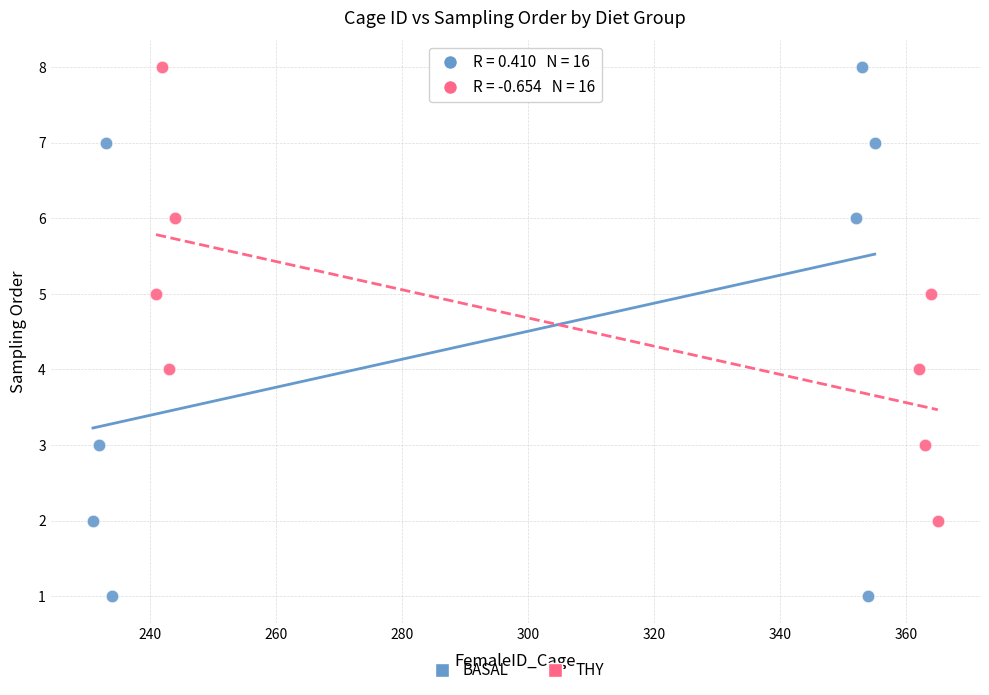

Which series reaches the minimum Y coordinate?

BASAL